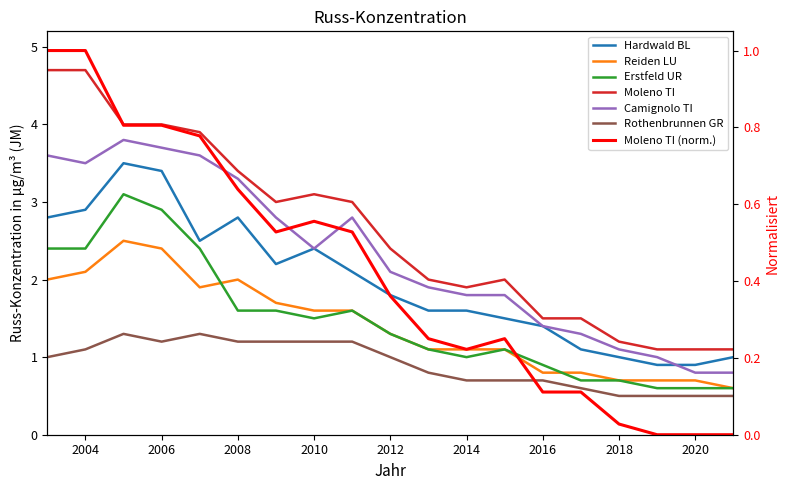

What is the average value of the Hardwald BL series?

2.0